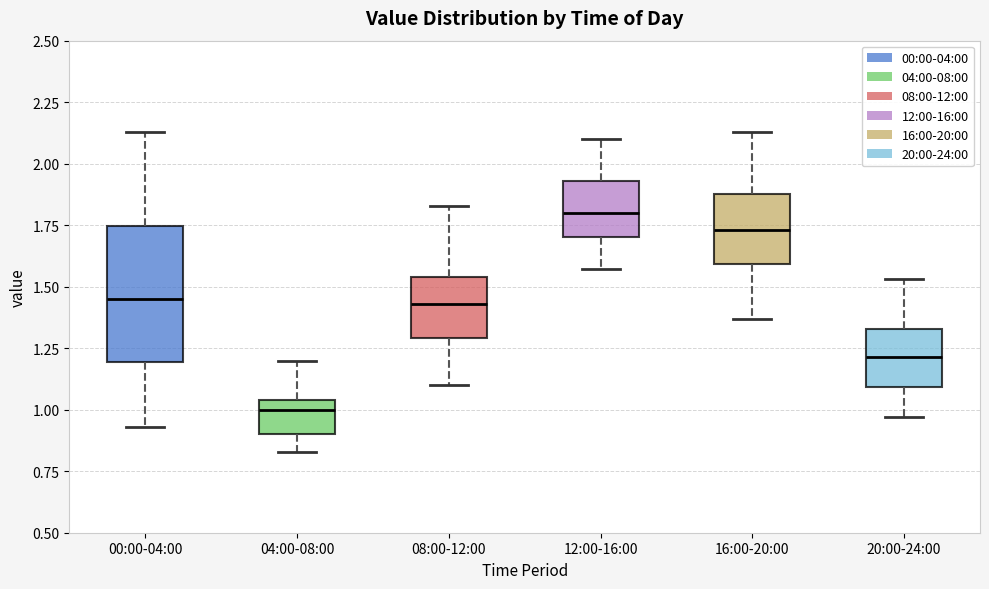

Where does the upper whisker of the box for 16:00-20:00 end on the y-axis? The values are not printed on the chart, so give them approximately, as read against the axis.

2.15